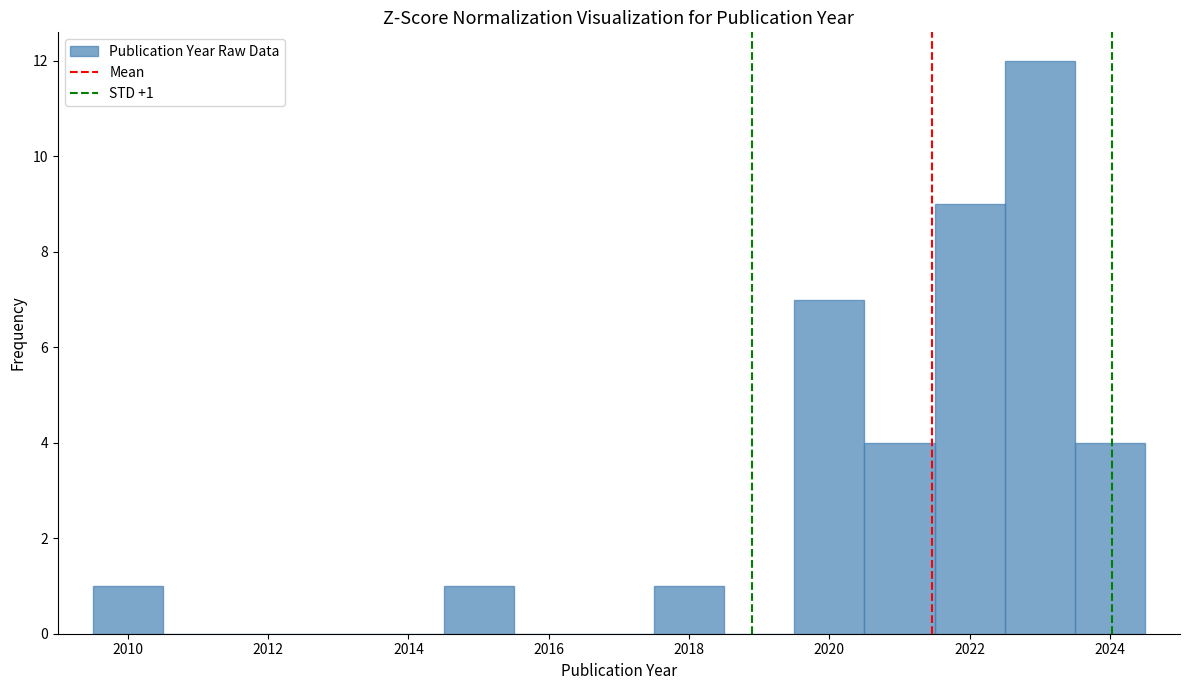

Over which range of the x-axis is the bar tallest?

2022.5 to 2023.5